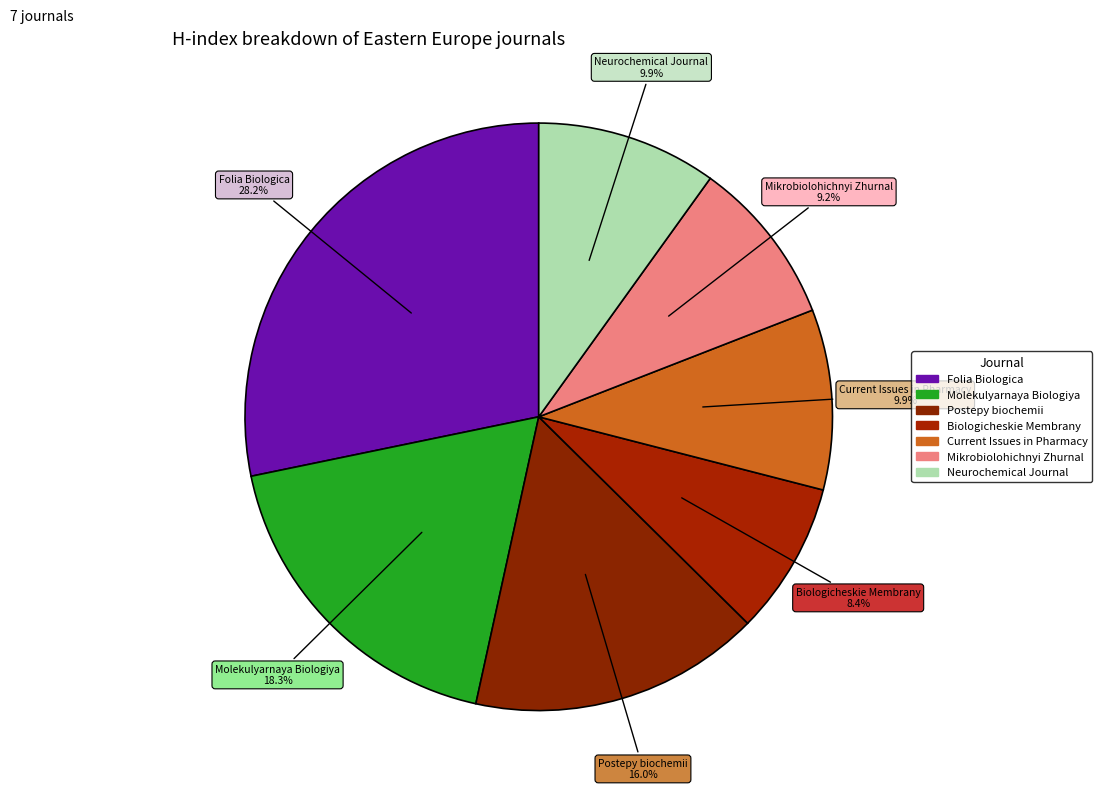

The Current Issues in Pharmacy slice represents 19% of the pie. True or false?

False